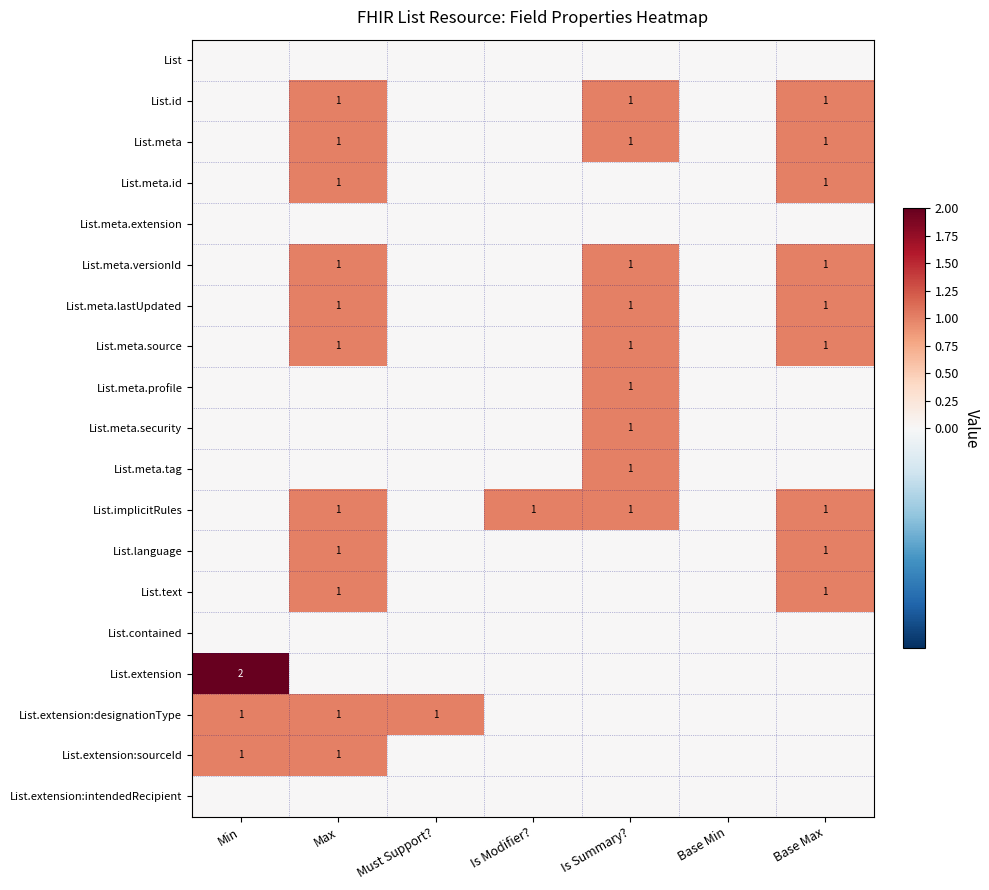

Which has a higher value, Is Modifier? or Base Min?

Is Modifier?